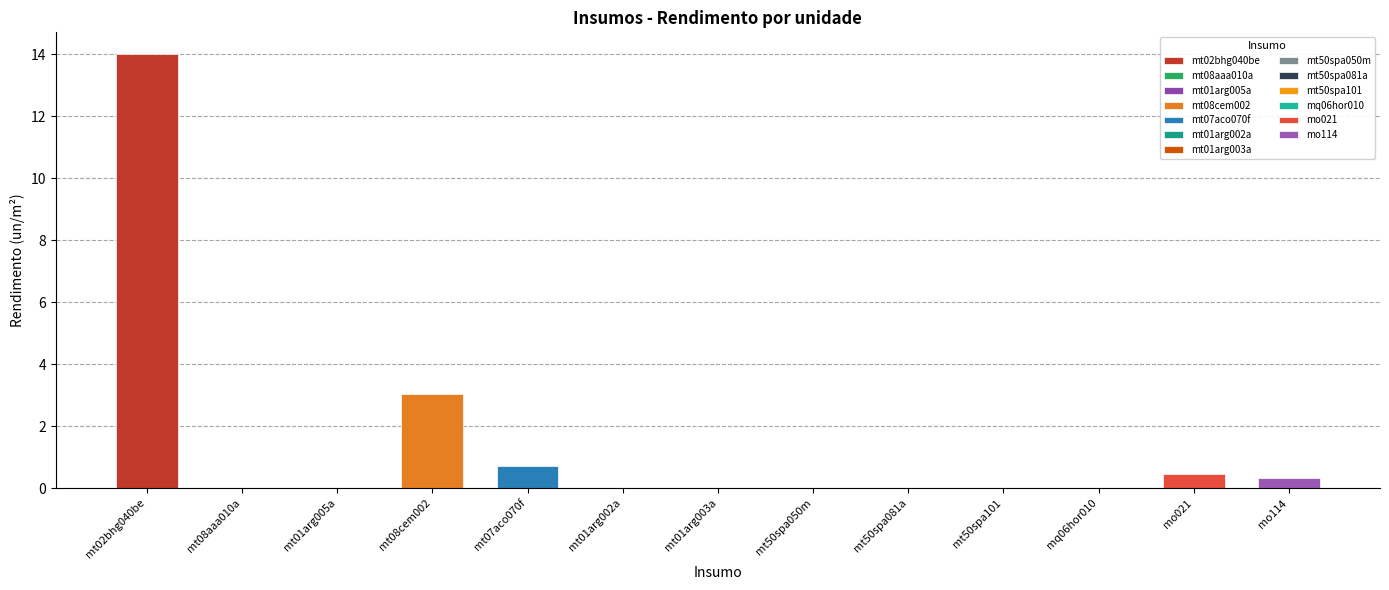

At which category does the chart reach its peak across all series?

mt02bhg040be